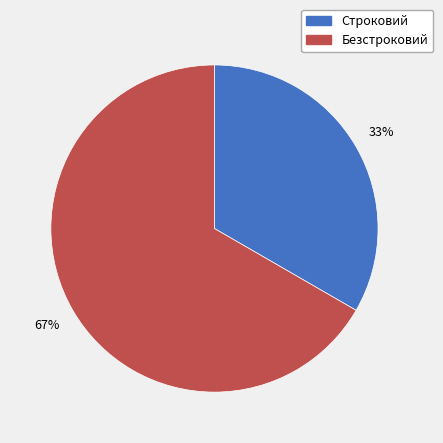

To the nearest percent, what is the average slice percentage?

50%